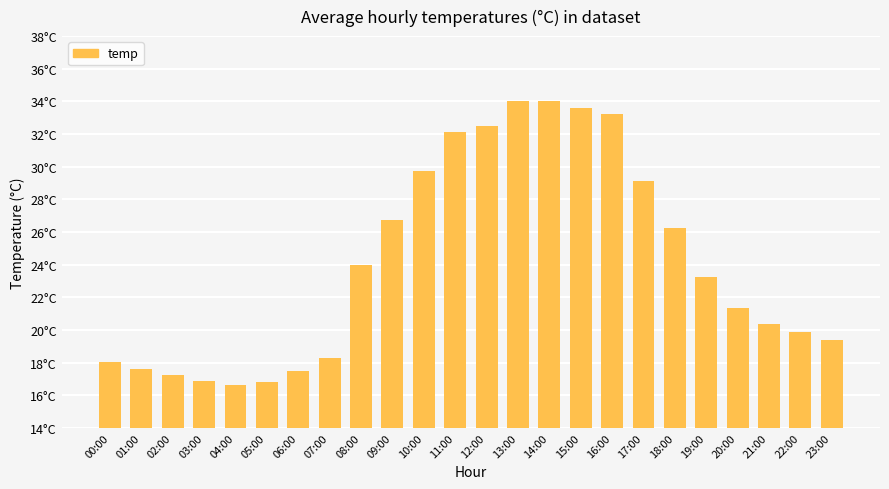

Approximately how many times larger is the value at 18:00 compared to 19:00?

1.1